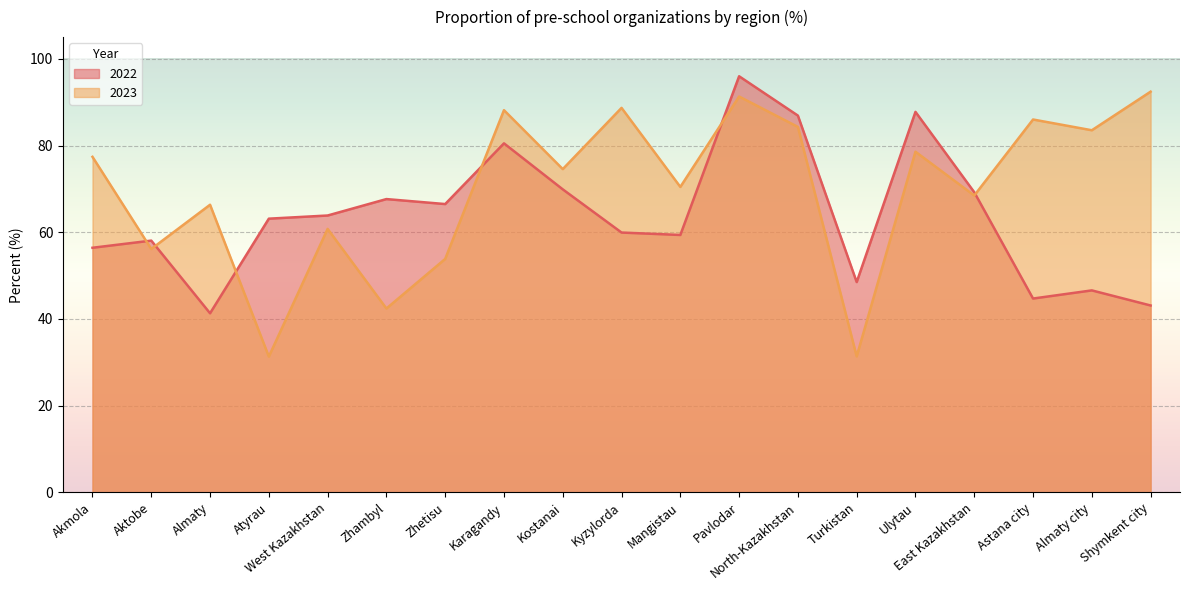

What is the label of the 6th point from the left?

Zhambyl